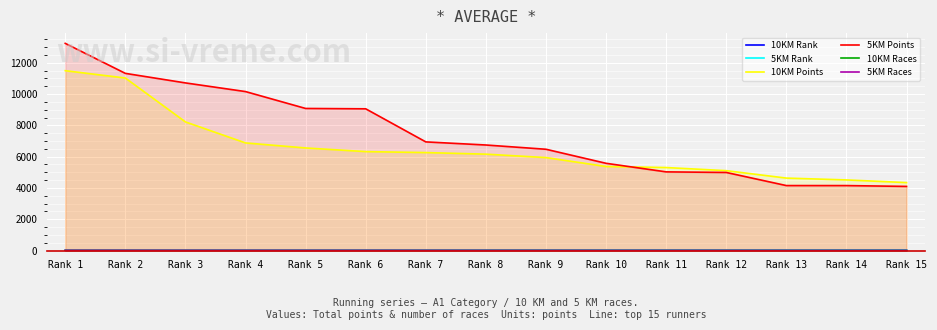

What is the value of the 5KM Points point at the 14th from the left?

4152